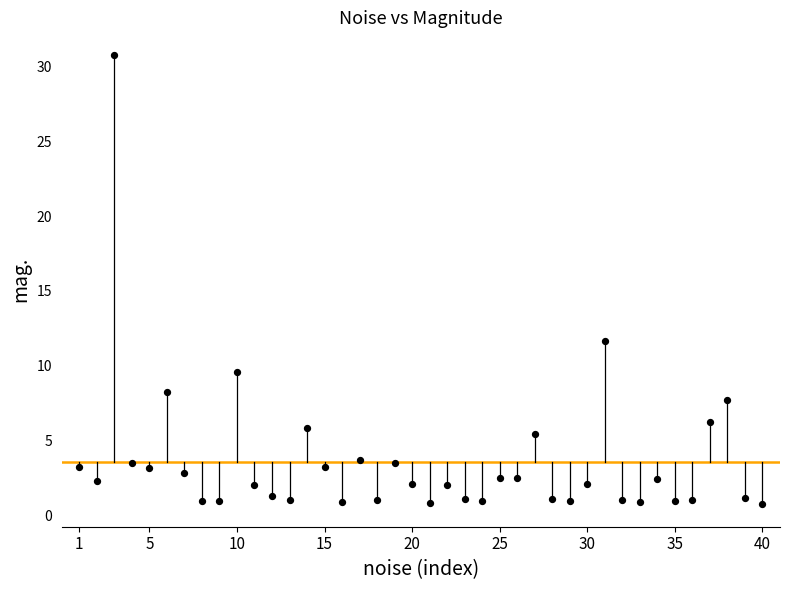

What is the range of X values (max minus min)?

39.0